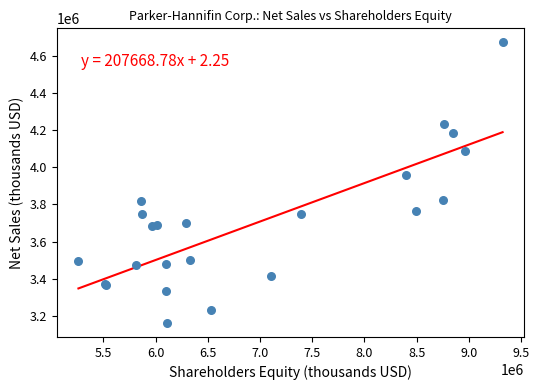

What Y value in the scatter plot is closest to 3917707?

3958869